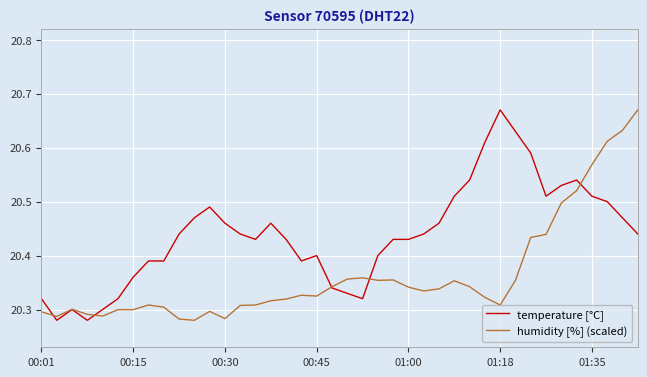

List the series in order of their overall mean, lowest first.

humidity [%] (scaled), temperature [°C]